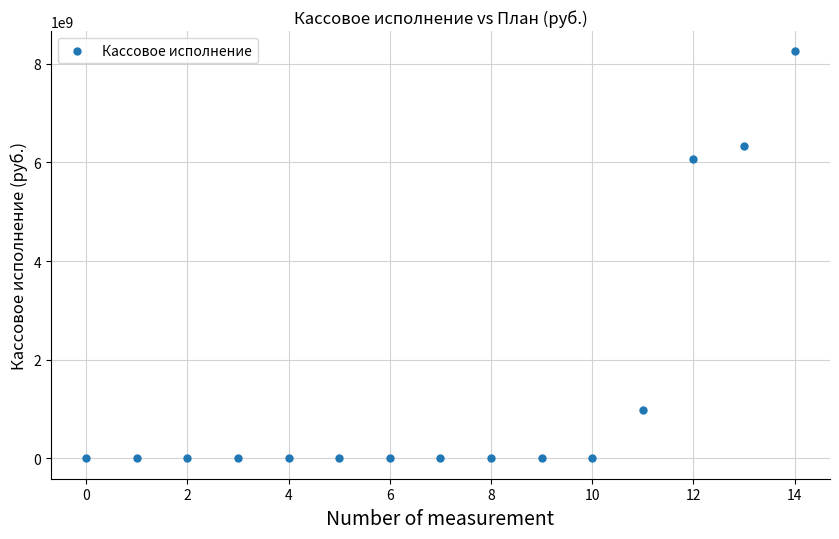

What Y value in the scatter plot is closest to 4125025360?

6075283100.0